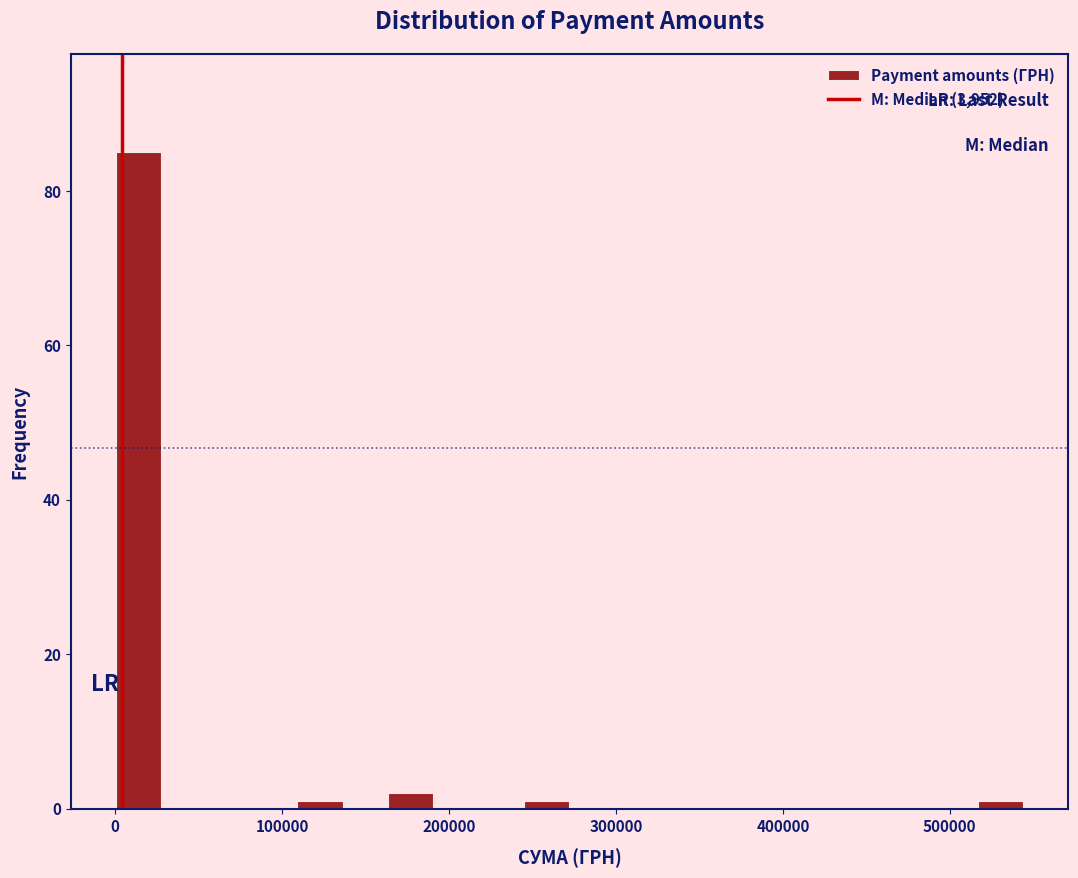

Around what value on the x-axis is the tallest bar? Give the approximate position of its centre, as read against the axis.

10000